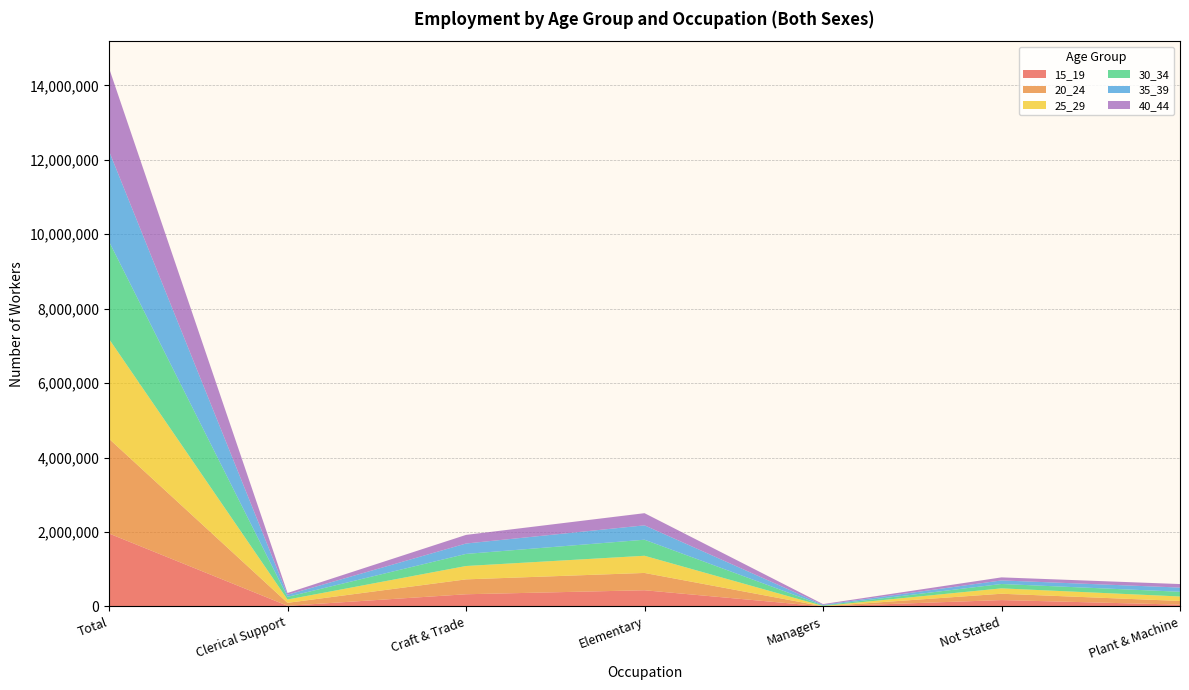

Reading left to right, list all the values displayed in this chart.

15_19: Total=1958519	Clerical Support=16652	Craft & Trade=326212	Elementary=433998	Managers=246	Not Stated=170089	Plant & Machine=47331
20_24: Total=2546150	Clerical Support=79324	Craft & Trade=400155	Elementary=465036	Managers=3004	Not Stated=170221	Plant & Machine=98934
25_29: Total=2681680	Clerical Support=88550	Craft & Trade=359003	Elementary=461645	Managers=8755	Not Stated=144446	Plant & Machine=120393
30_34: Total=2618795	Clerical Support=72177	Craft & Trade=324922	Elementary=431107	Managers=14016	Not Stated=117633	Plant & Machine=127026
35_39: Total=2430352	Clerical Support=56842	Craft & Trade=279354	Elementary=386429	Managers=16519	Not Stated=95597	Plant & Machine=112640
40_44: Total=2229809	Clerical Support=46533	Craft & Trade=231595	Elementary=326949	Managers=19614	Not Stated=81913	Plant & Machine=94226